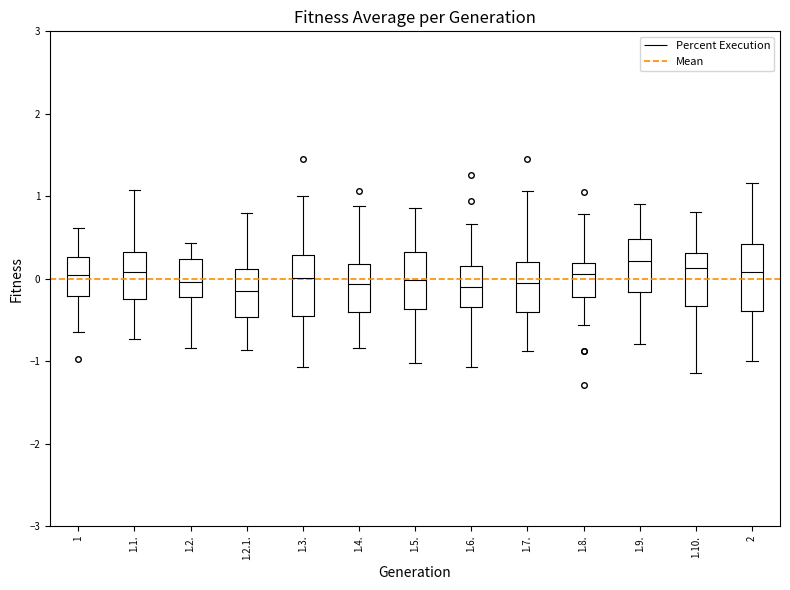

Where does the upper whisker of the box for 1.8. end on the y-axis? The values are not printed on the chart, so give them approximately, as read against the axis.

0.8